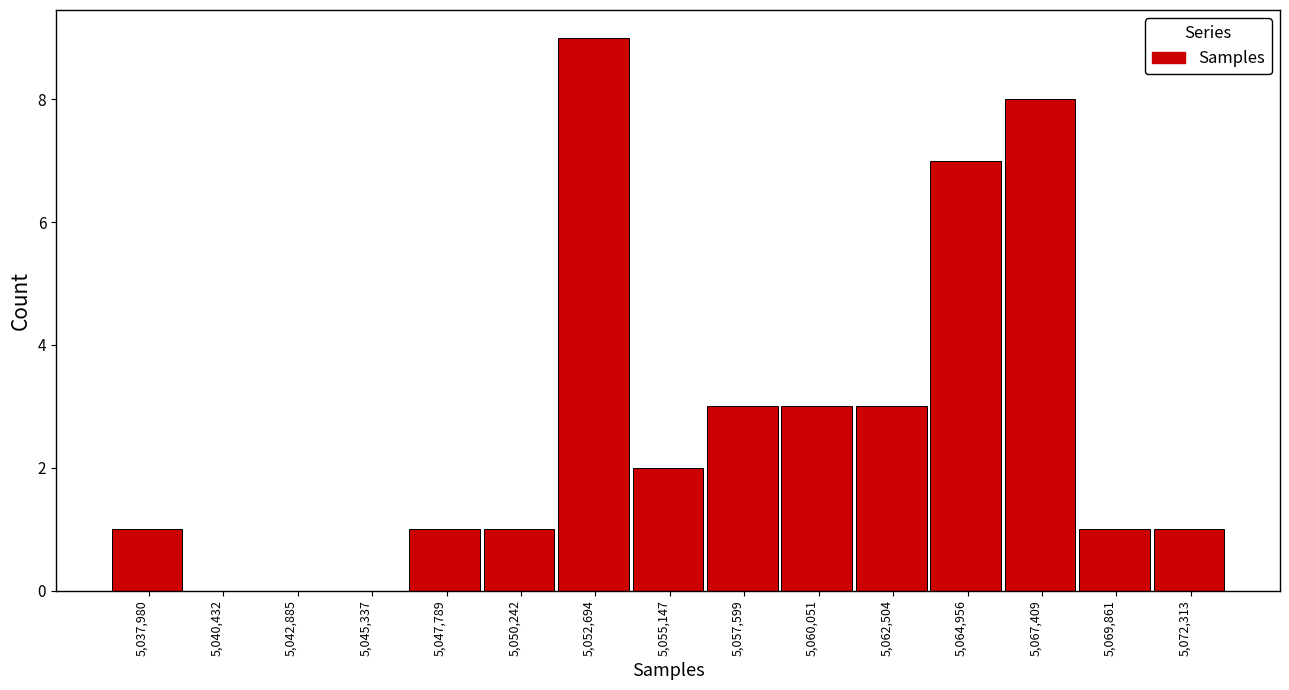

Reading left to right, transcribe this chart: for each bar, give the range it covers on the x-axis and its height. Neither the bar edges nor the heights are printed on the chart, so give them approximately, as read against the axes.

5037000 to 5039000: 1
5039000 to 5041500: 0
5041500 to 5044000: 0
5044000 to 5046500: 0
5046500 to 5049000: 1
5049000 to 5051500: 1
5051500 to 5054000: 9
5054000 to 5056500: 2
5056500 to 5059000: 3
5059000 to 5061500: 3
5061500 to 5063500: 3
5063500 to 5066000: 7
5066000 to 5068500: 8
5068500 to 5071000: 1
5071000 to 5073500: 1